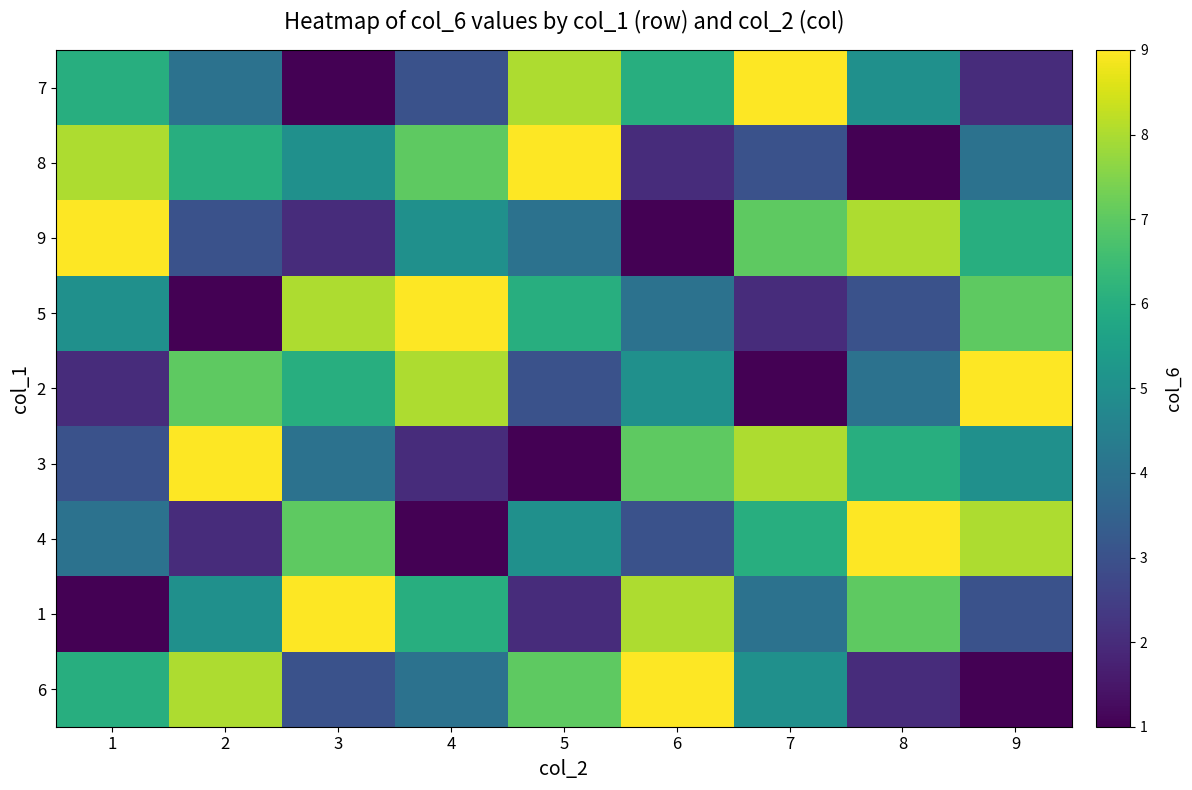

Reading left to right, extract all data points from this chart.

7: 1=6	2=4	3=1	4=3	5=8	6=6	7=9	8=5	9=2
8: 1=8	2=6	3=5	4=7	5=9	6=2	7=3	8=1	9=4
9: 1=9	2=3	3=2	4=5	5=4	6=1	7=7	8=8	9=6
5: 1=5	2=1	3=8	4=9	5=6	6=4	7=2	8=3	9=7
2: 1=2	2=7	3=6	4=8	5=3	6=5	7=1	8=4	9=9
3: 1=3	2=9	3=4	4=2	5=1	6=7	7=8	8=6	9=5
4: 1=4	2=2	3=7	4=1	5=5	6=3	7=6	8=9	9=8
1: 1=1	2=5	3=9	4=6	5=2	6=8	7=4	8=7	9=3
6: 1=6	2=8	3=3	4=4	5=7	6=9	7=5	8=2	9=1